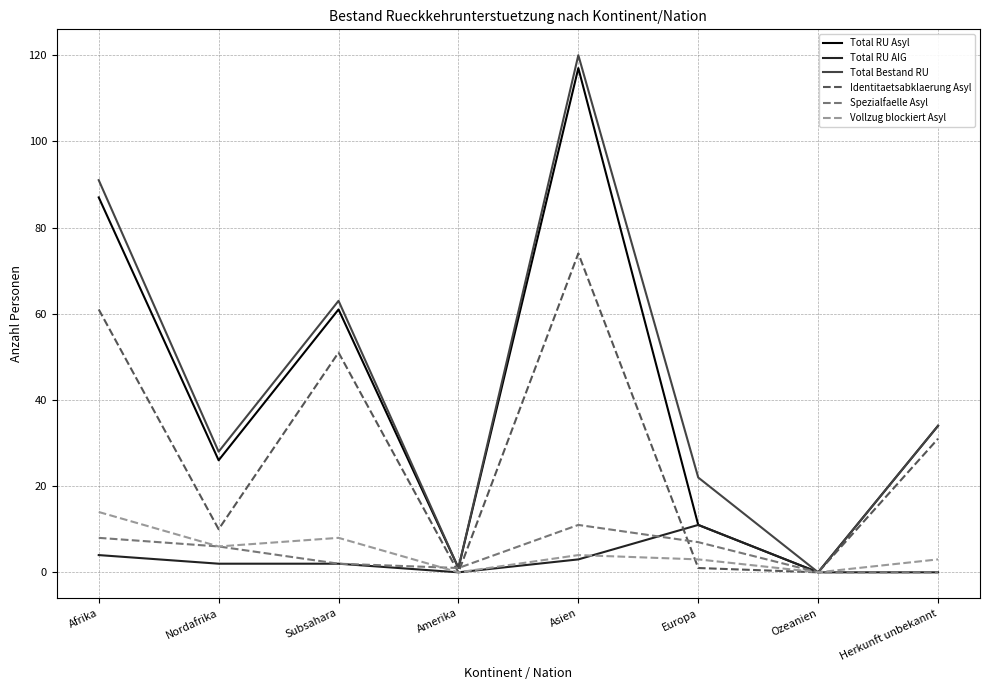

Does the chart display data point markers on the line(s)?

No